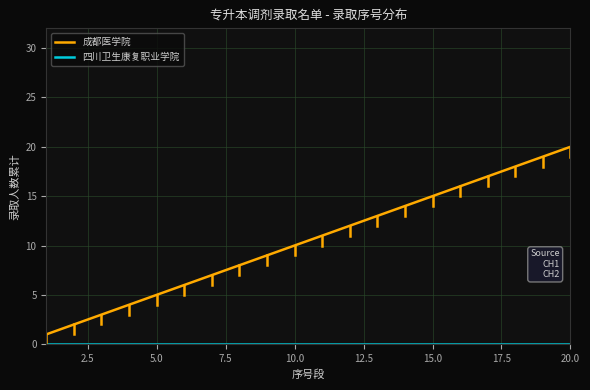

Which series has the largest total across all categories?

成都医学院